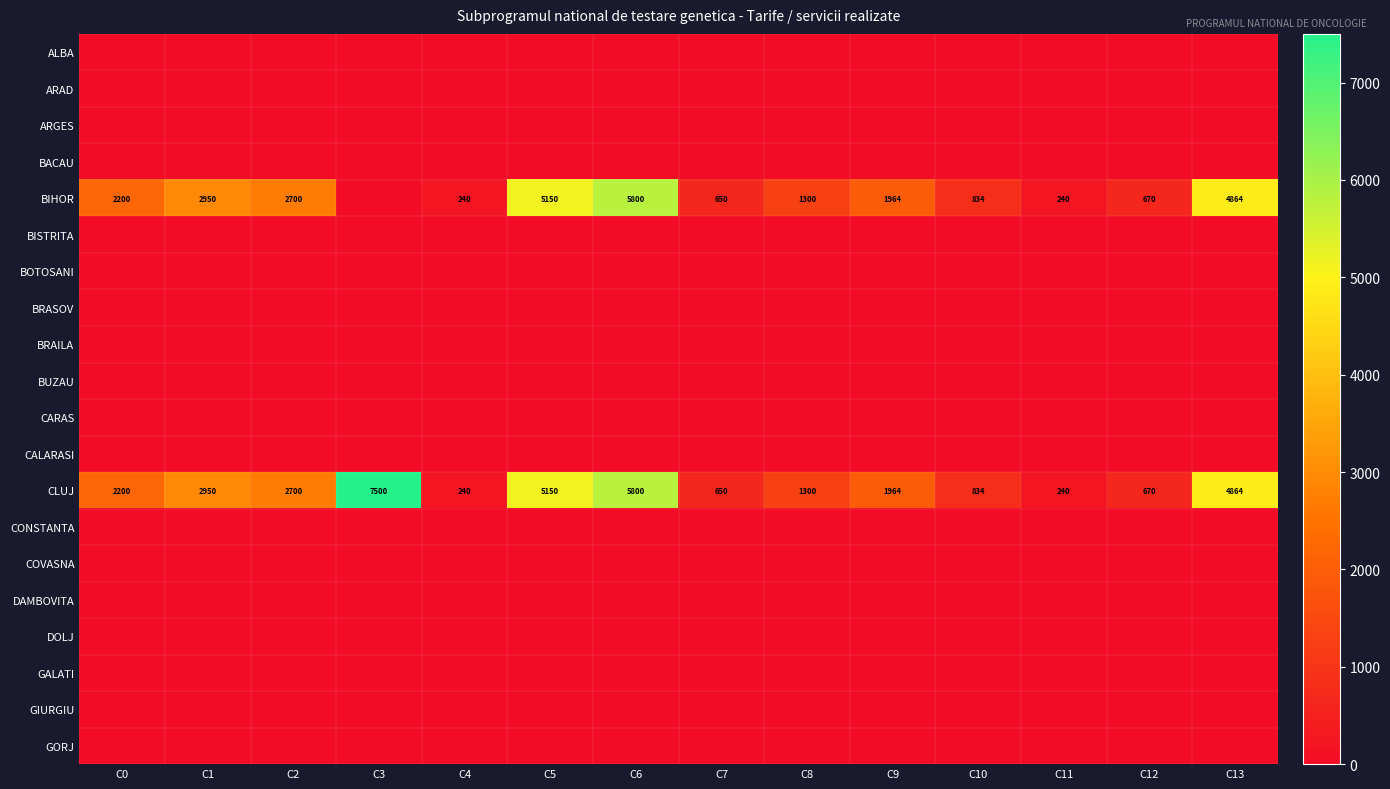

What is the highest value of the CLUJ series?

7500